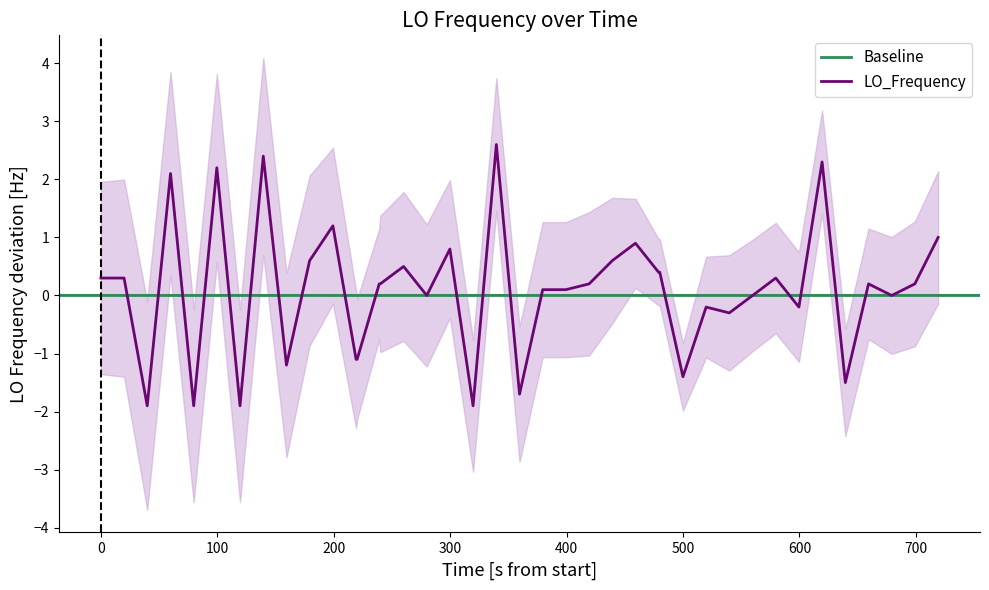

The LO_Frequency series shows -2.1 at 500. True or false?

False